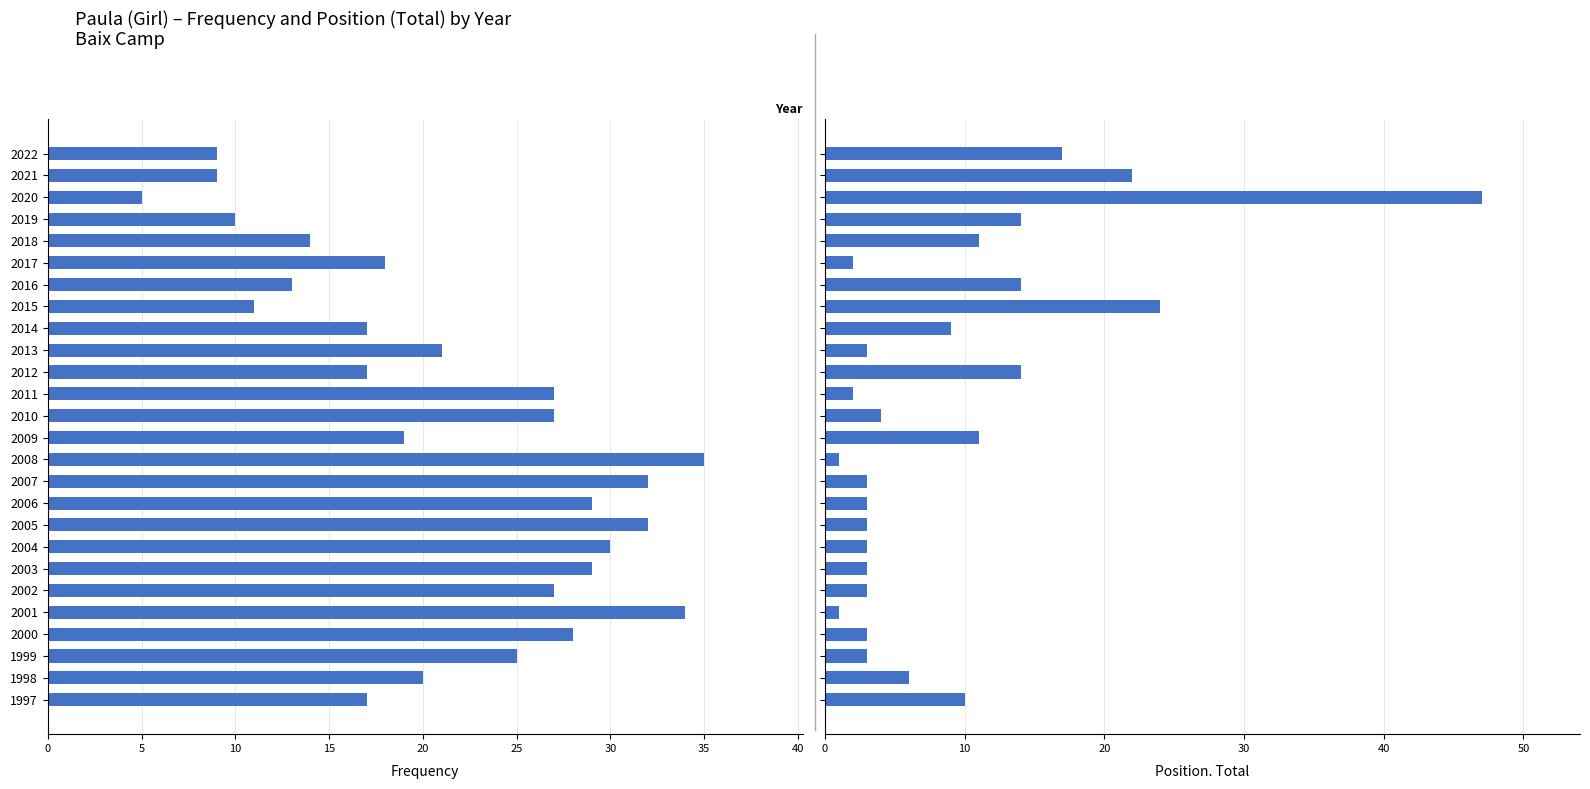

How many bars are there in each group?

2